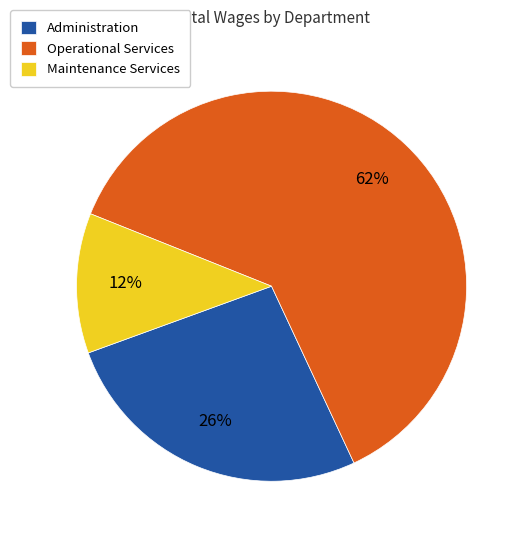

How many segments does this pie chart have?

3